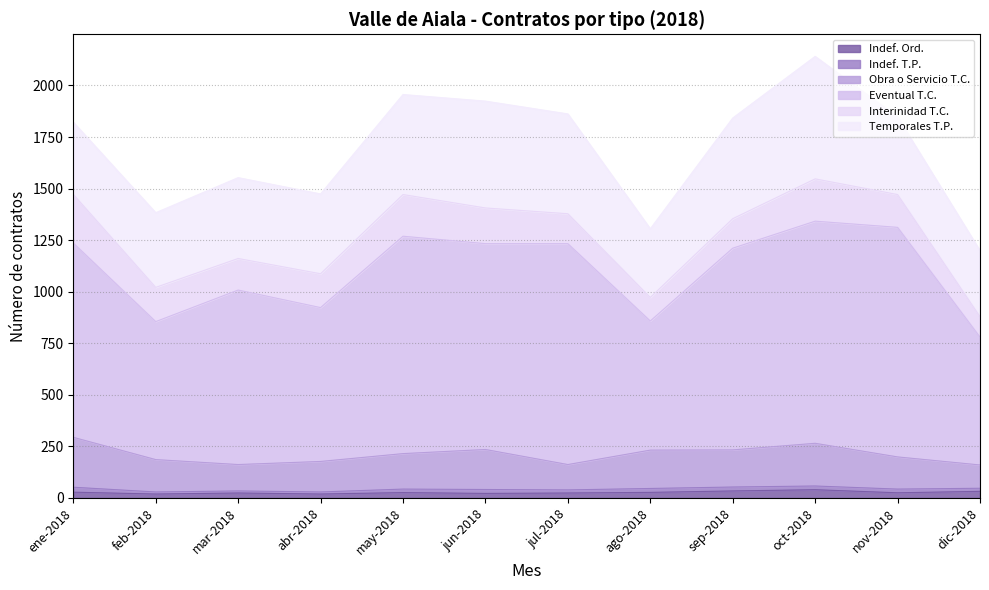

What is the label of the 8th point from the left?

ago-2018